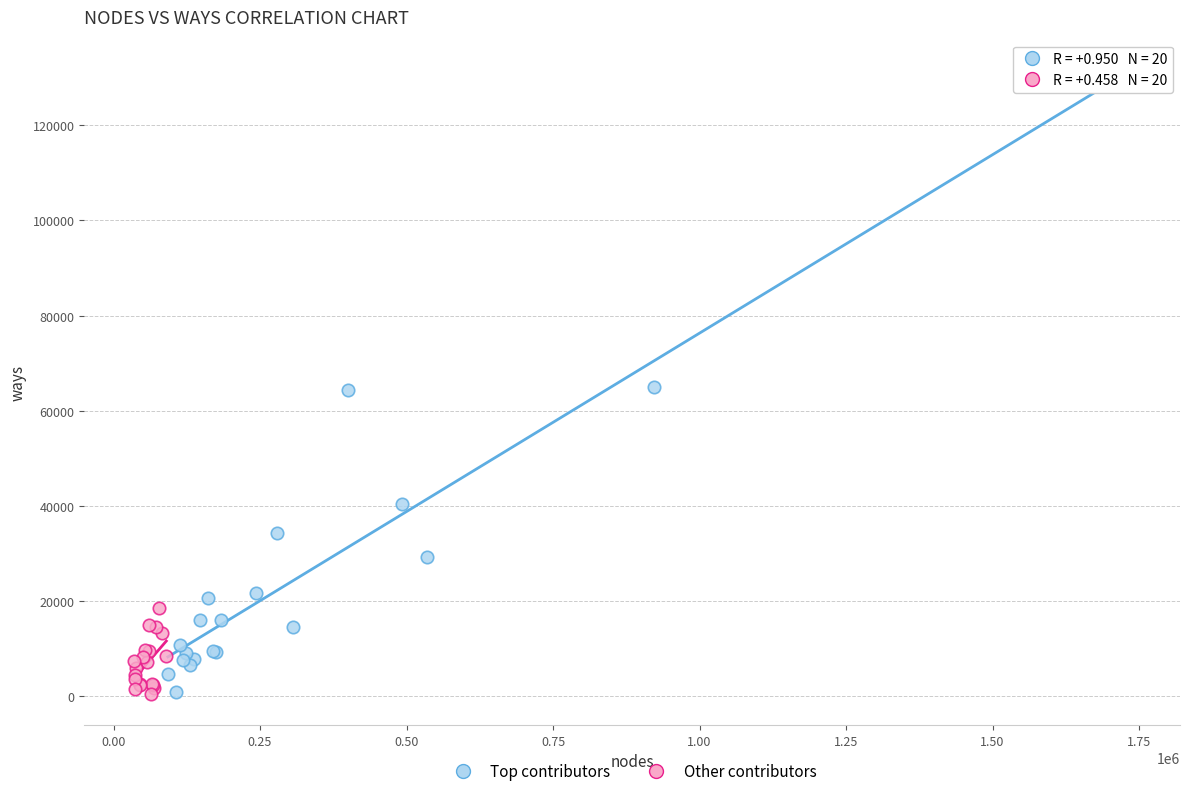

Which series contains the highest Y value?

Top contributors